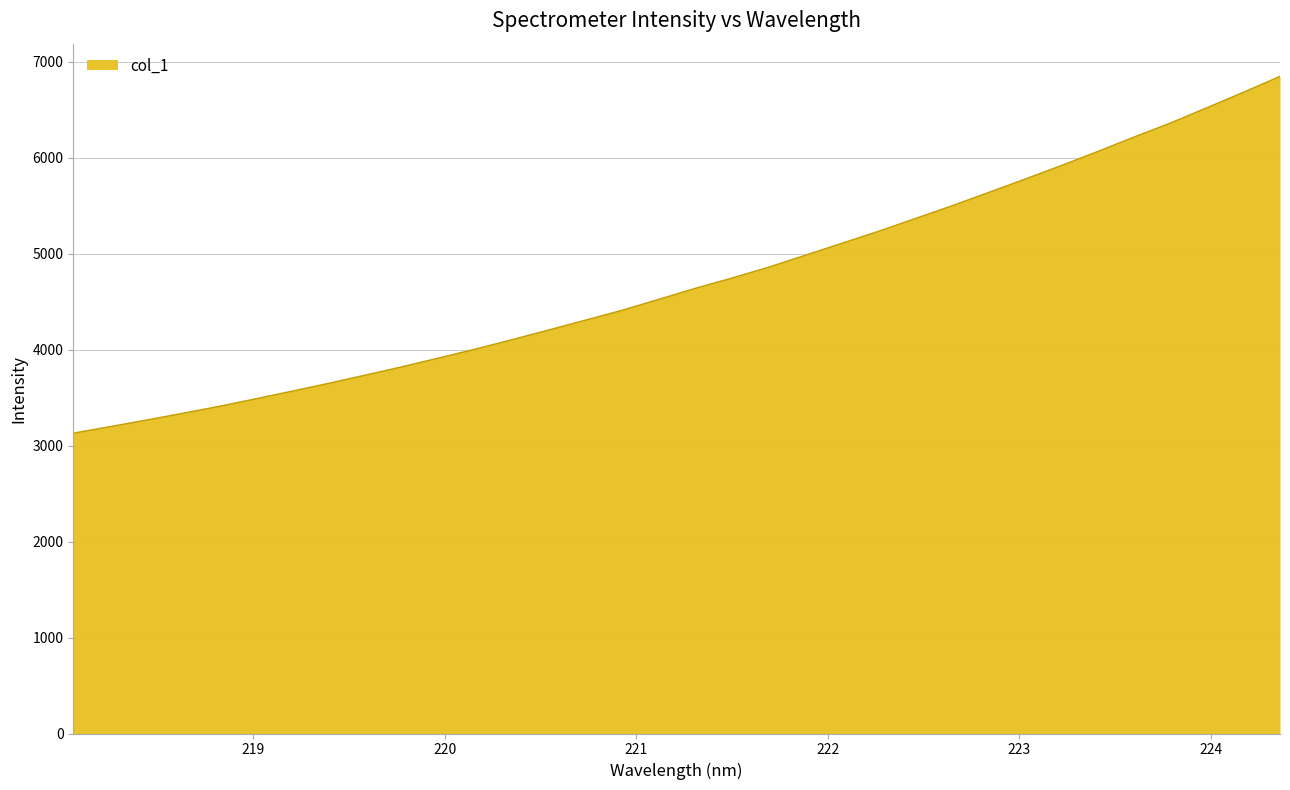

What is the minimum value shown in the chart?

3128.4